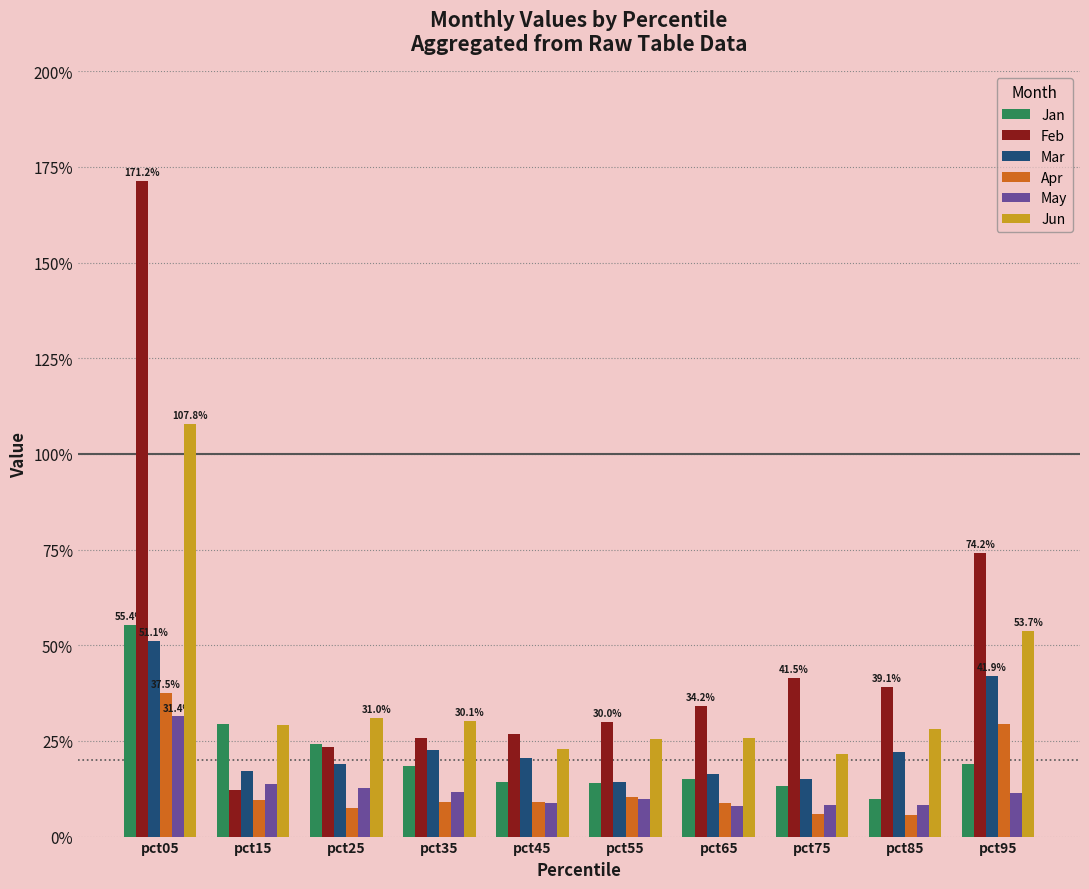

Does the chart contain any negative values?

No